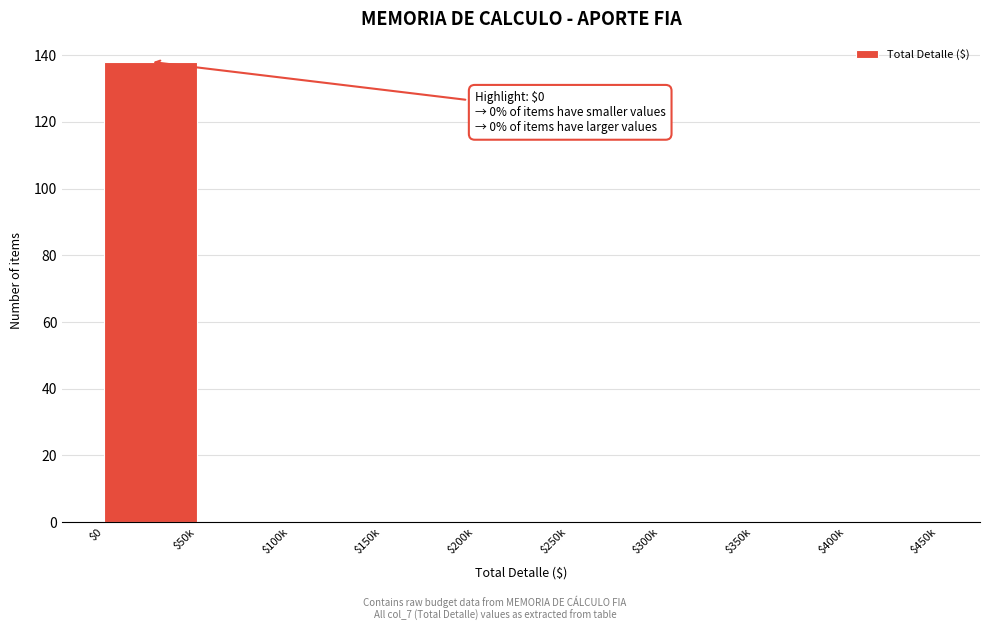

What is the greatest value displayed?

138